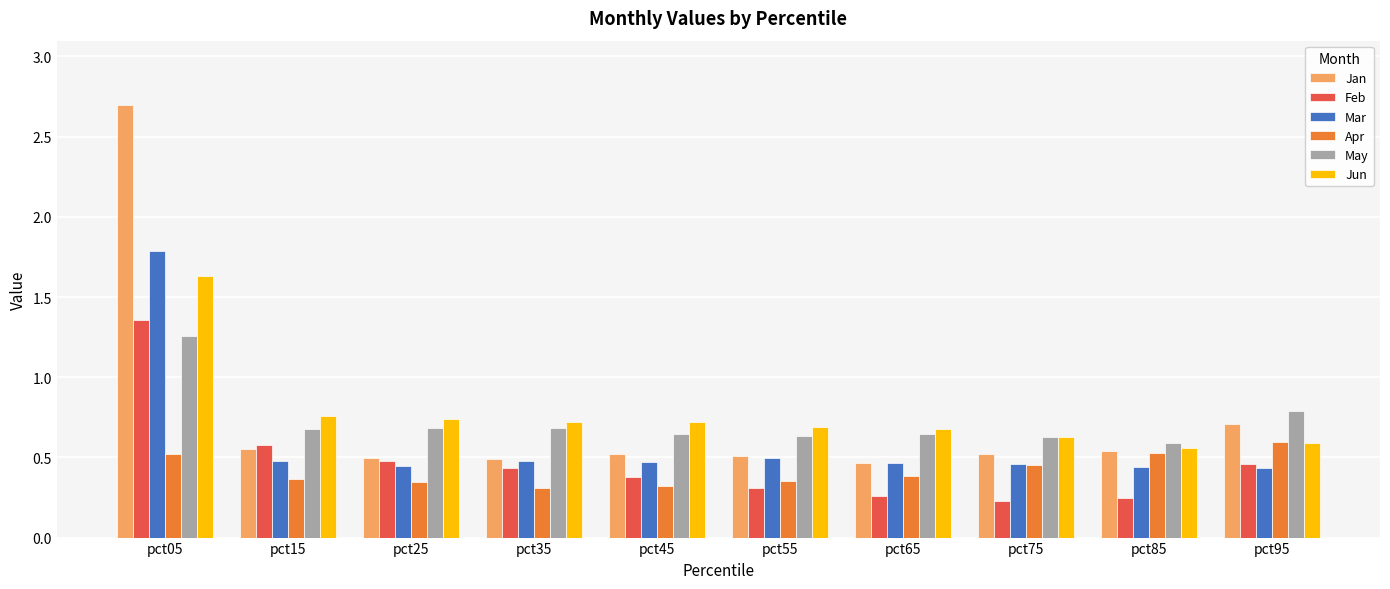

What is the sum of all May values?

7.2